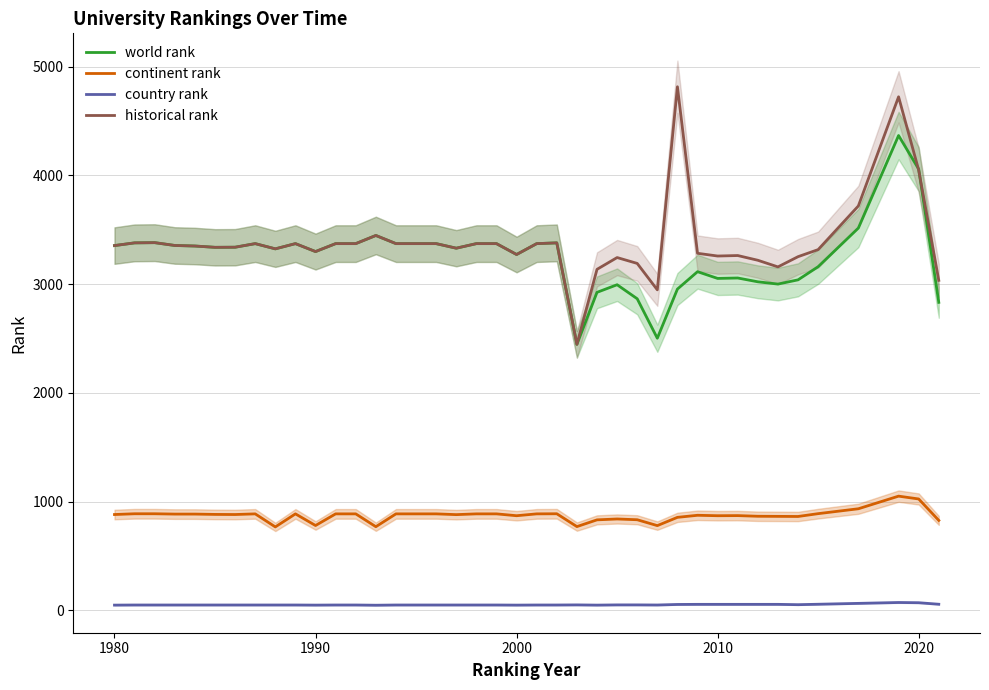

How many data points does each series have?

40